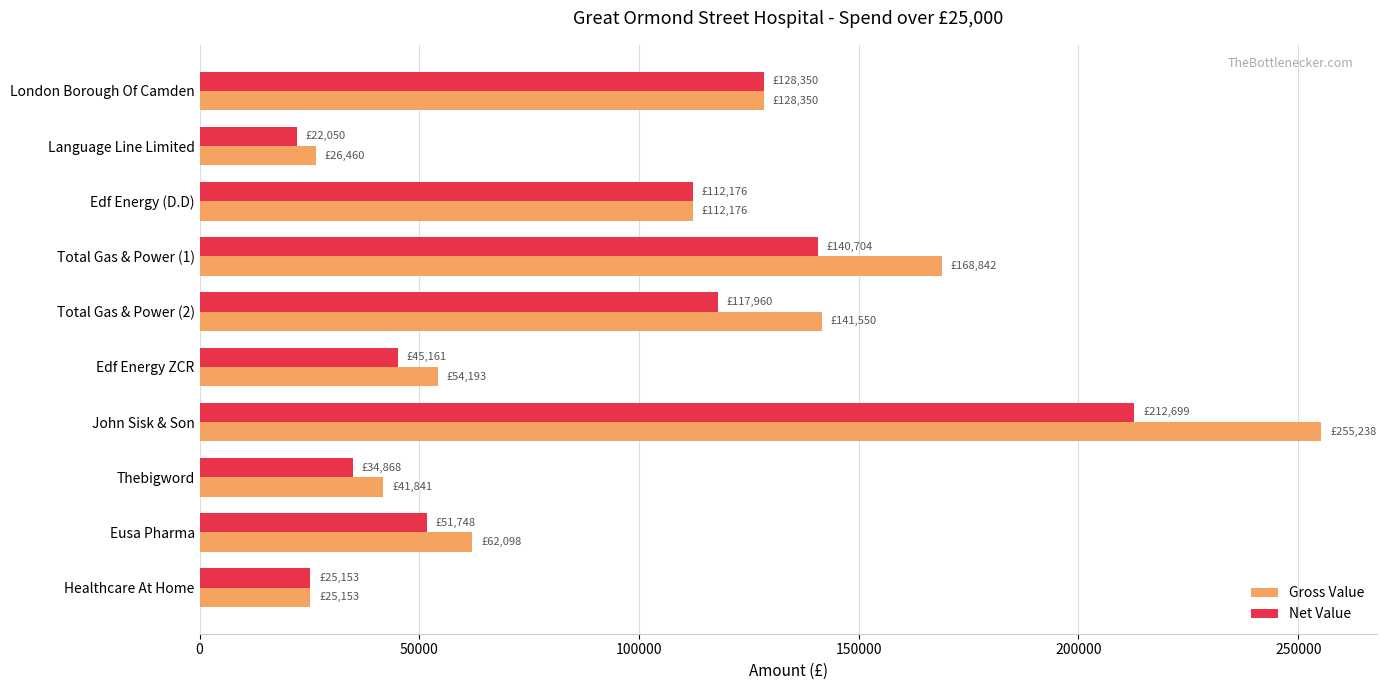

Which series changed the most between Thebigword and Eusa Pharma?

Gross Value